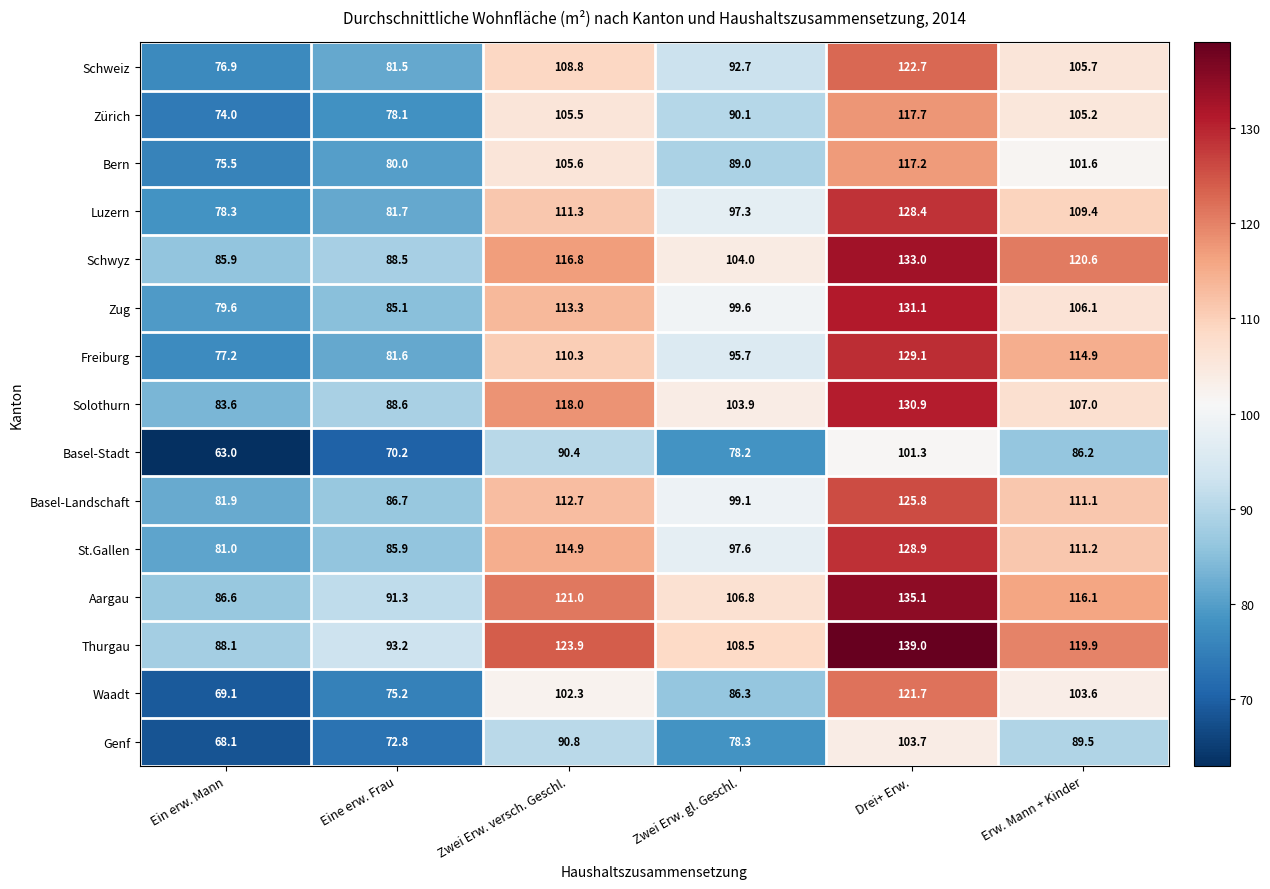

At how many categories does at least one series exceed 133?

1